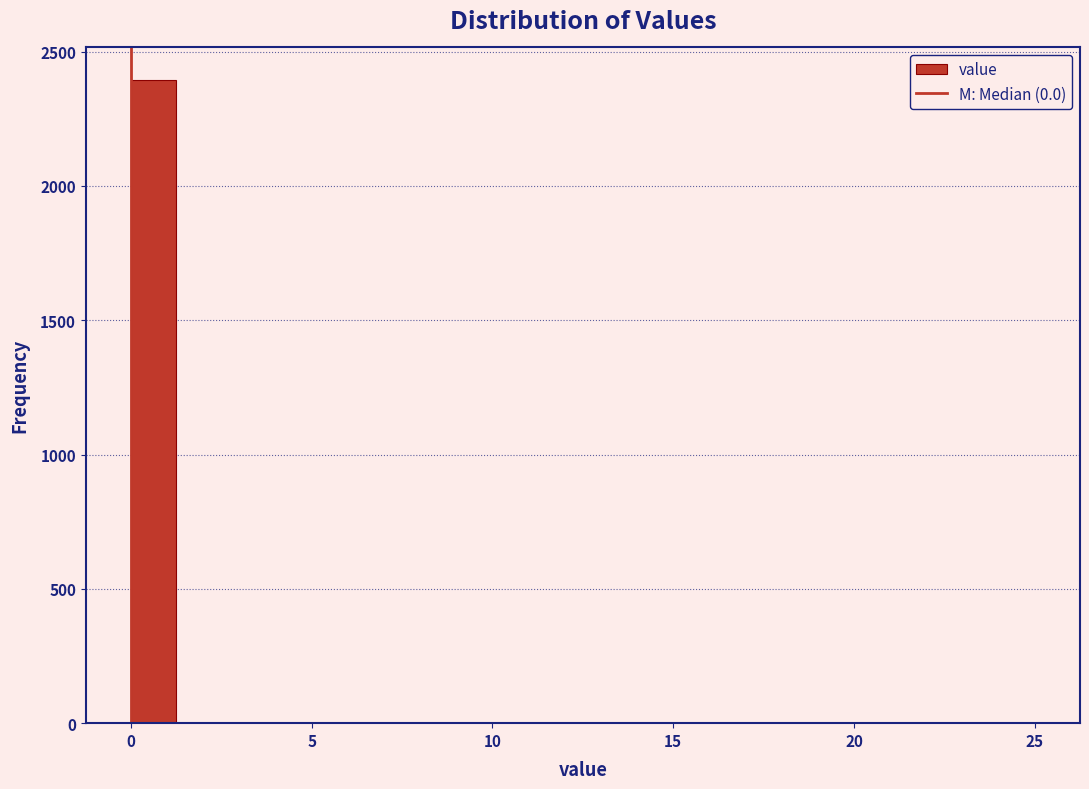

Around what value on the x-axis is the tallest bar? Give the approximate position of its centre, as read against the axis.

0.5